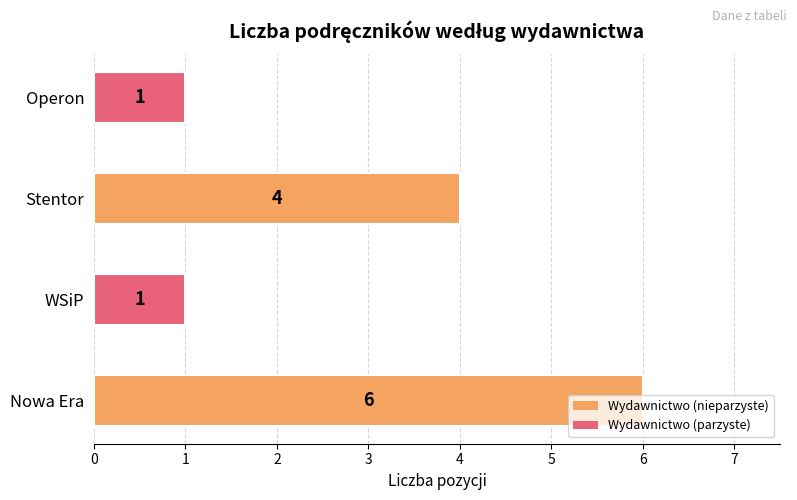

Approximately how many times larger is the value at WSiP compared to Operon?

1.0